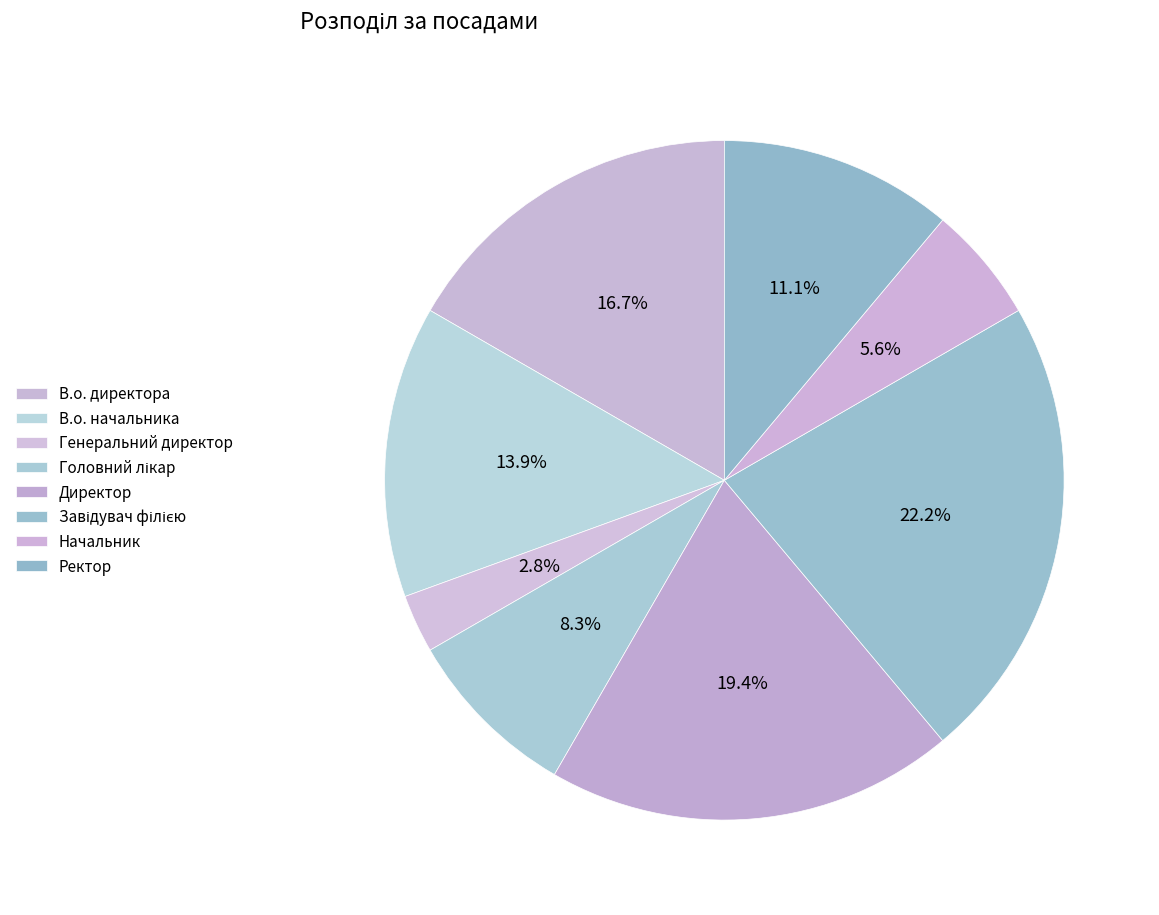

Is it true that Генеральний директор is 3% of the pie?

True